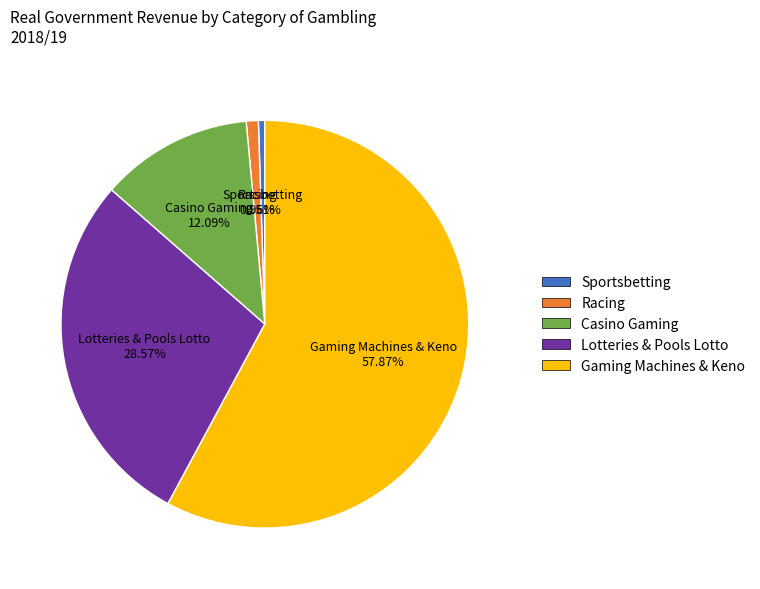

To the nearest percent, what is the average slice percentage?

20%